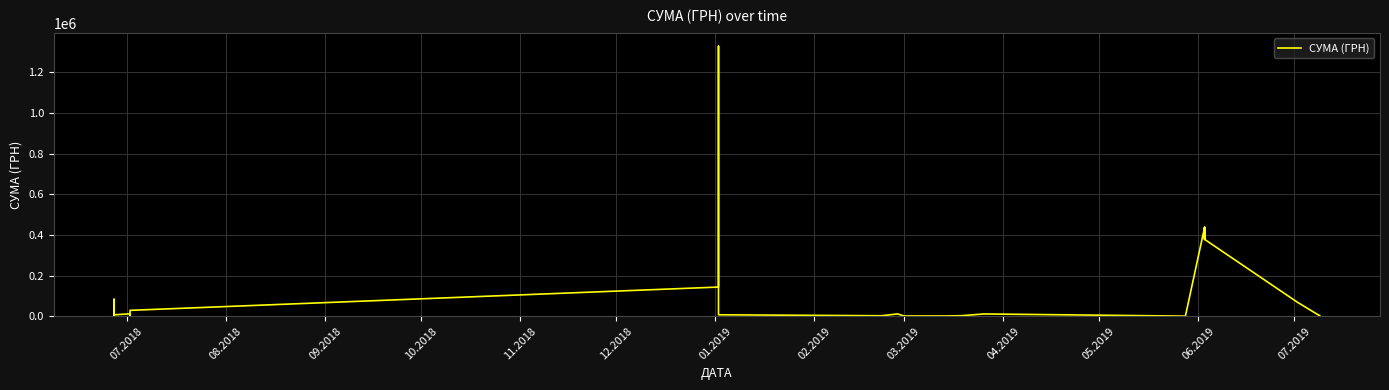

What is the change in value from 01.2019 to 03.2019?

+1544.0